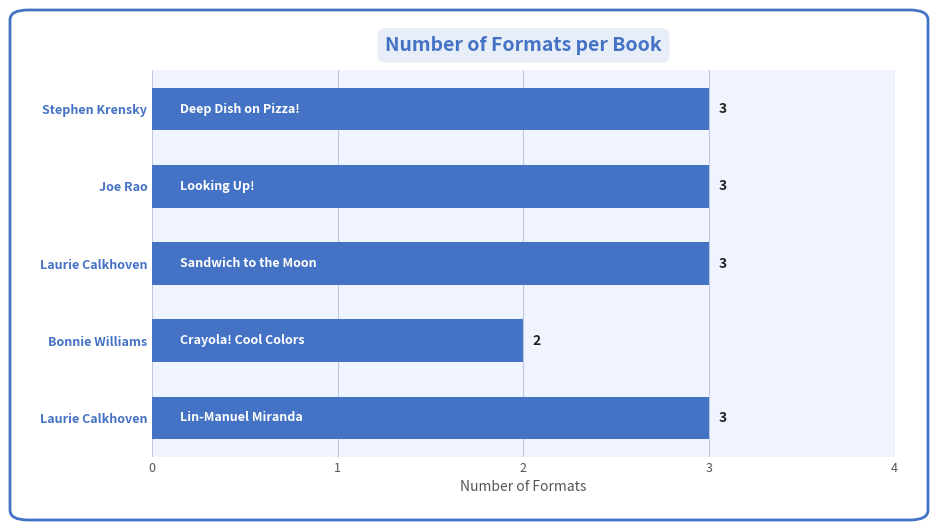

How many values are below 3?

1